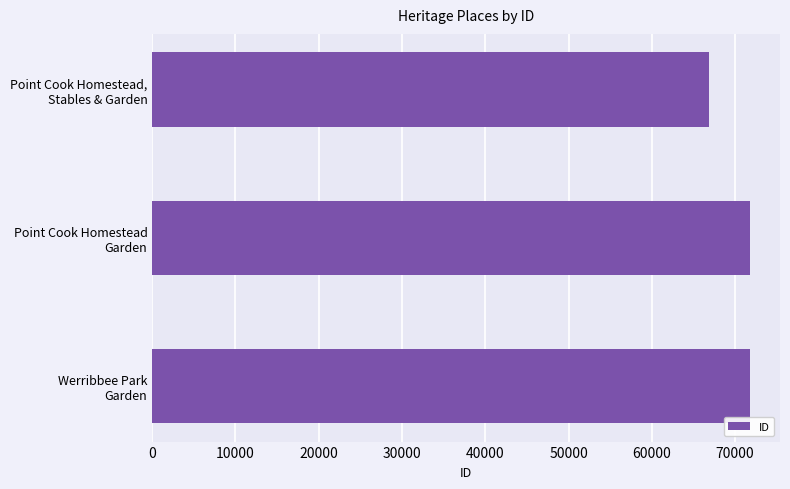

Does the chart contain stacked bars?

No